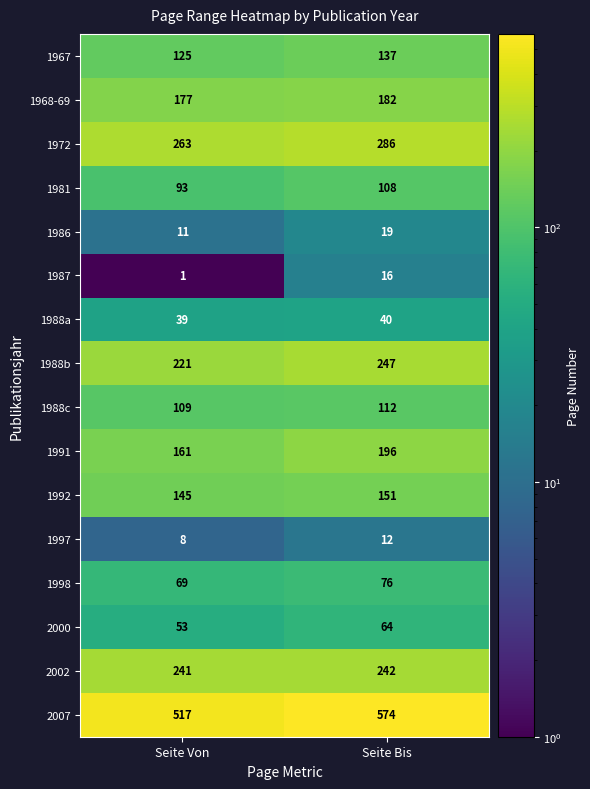

At Seite Von, list the series in order from largest to smallest.

2007, 1972, 2002, 1988b, 1968-69, 1991, 1992, 1967, 1988c, 1981, 1998, 2000, 1988a, 1986, 1997, 1987